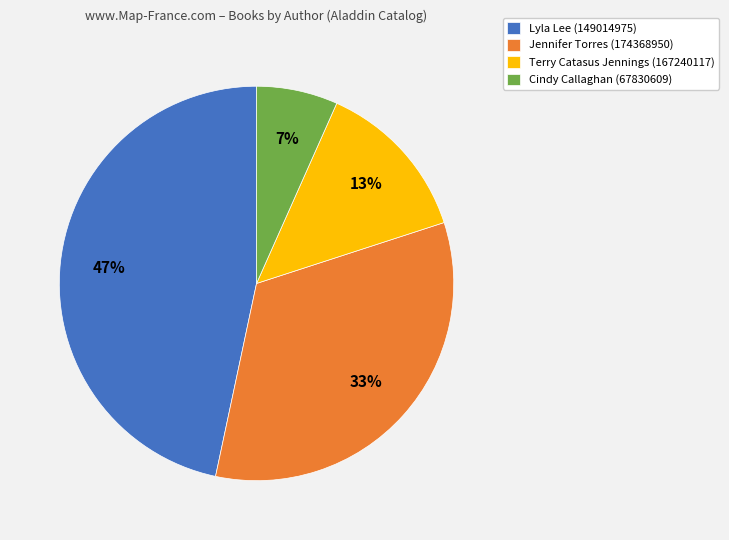

What percentage is the Cindy Callaghan (67830609) slice, to the nearest percent?

7%